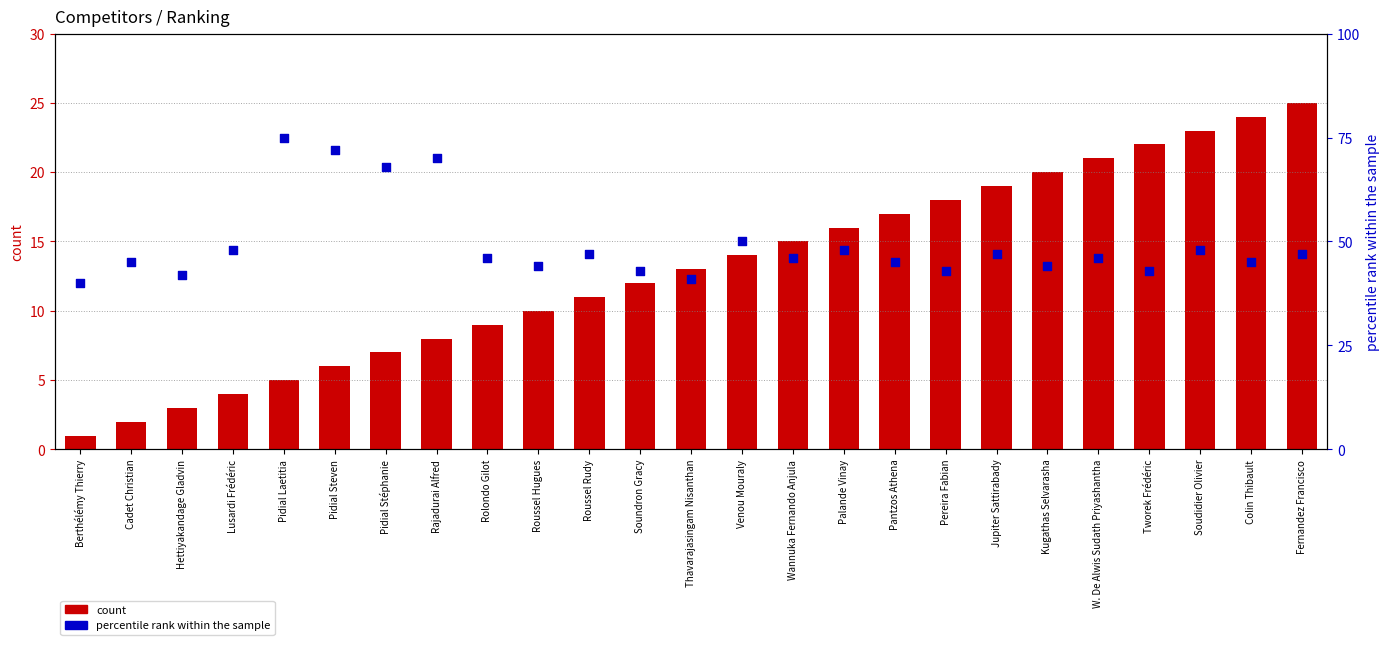

What are all the series names shown in the legend?

count, percentile rank within the sample